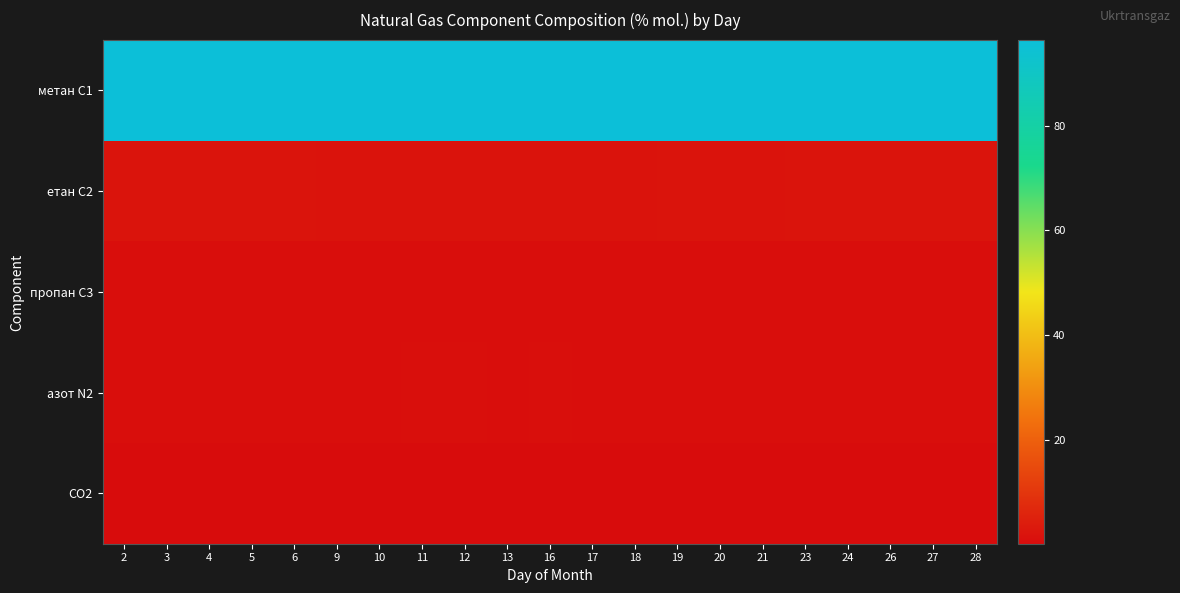

What is the total value across all series at 21?

99.8